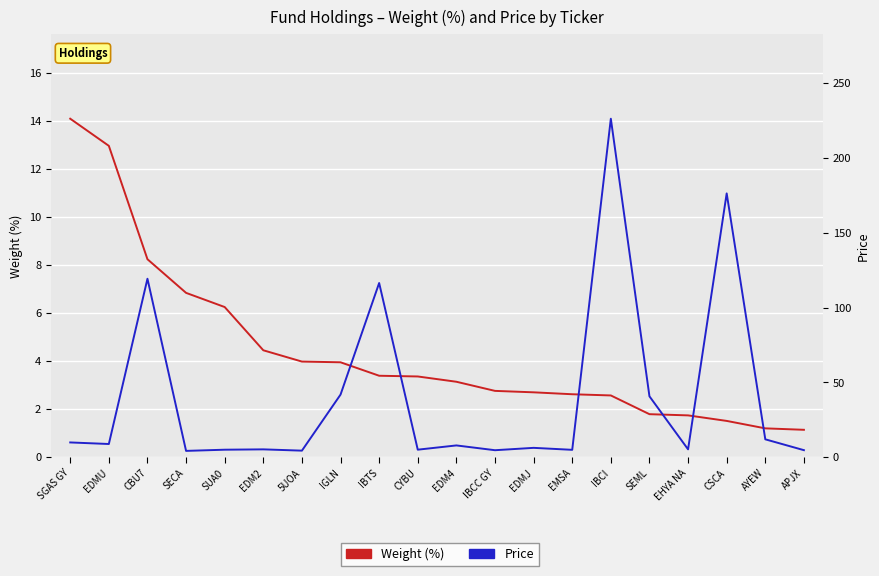

What is the value of the Weight (%) point at the 4th from the left?

6.8